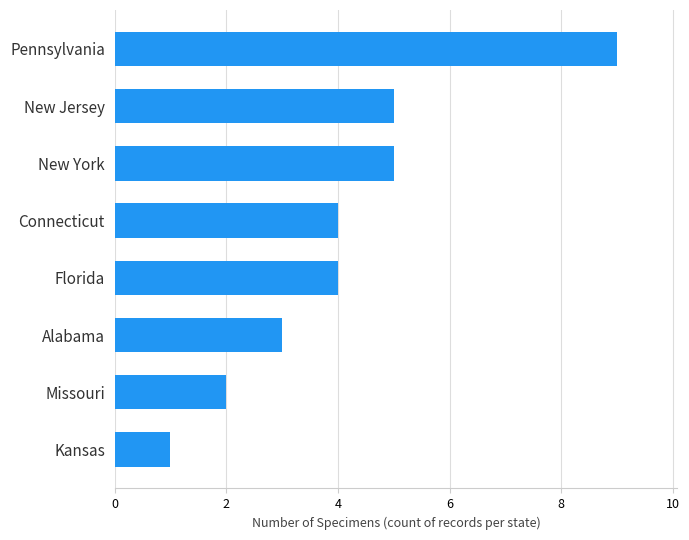

The value at Pennsylvania is 9. True or false?

True